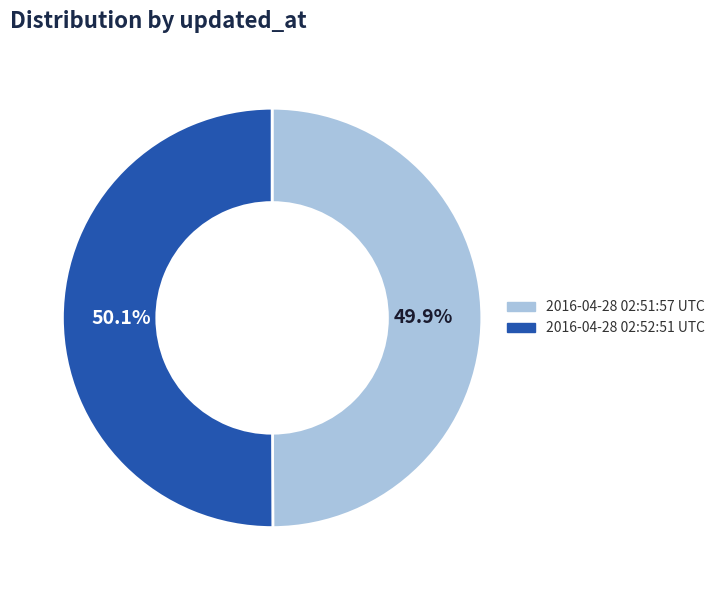

Is there a majority slice in this chart?

Yes